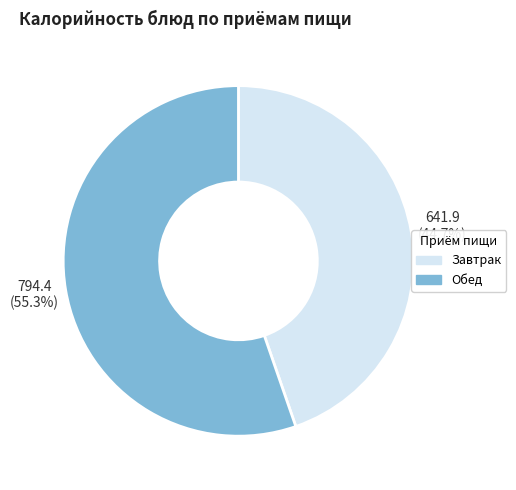

Is there a majority slice in this chart?

Yes